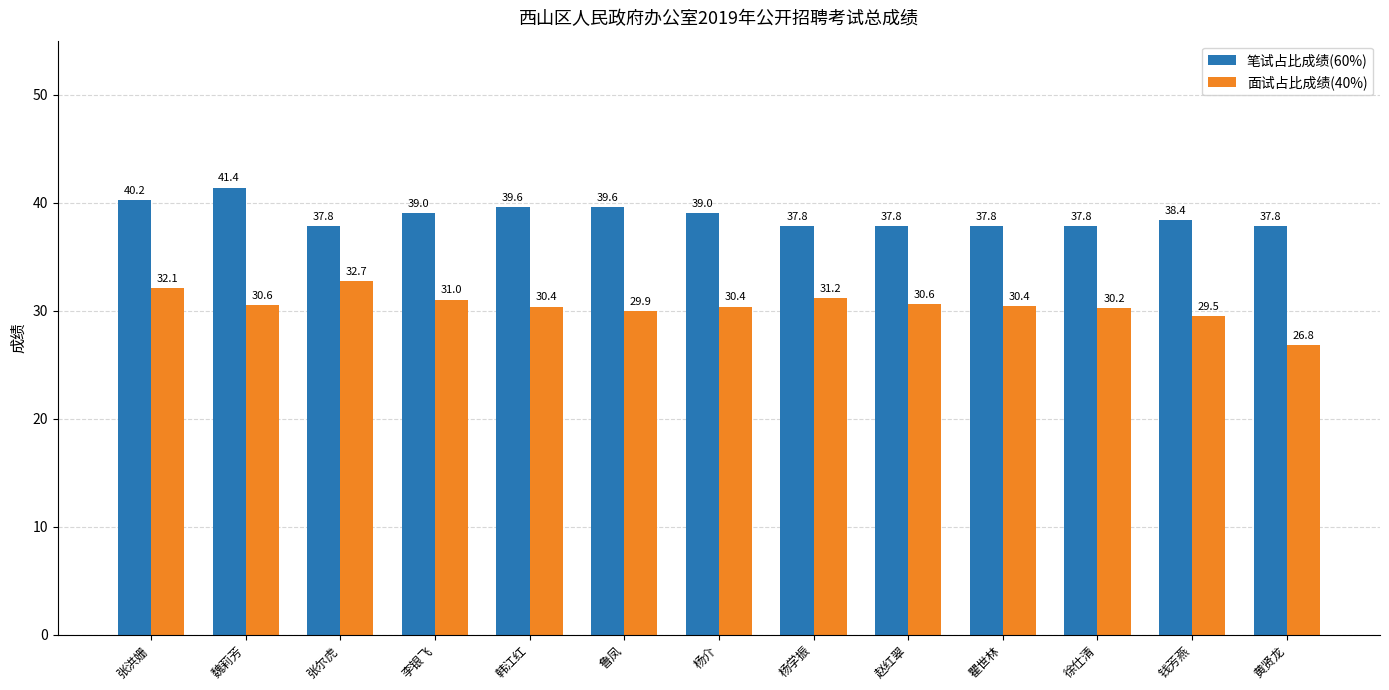

Which series has the largest range (max minus min)?

面试占比成绩(40%)